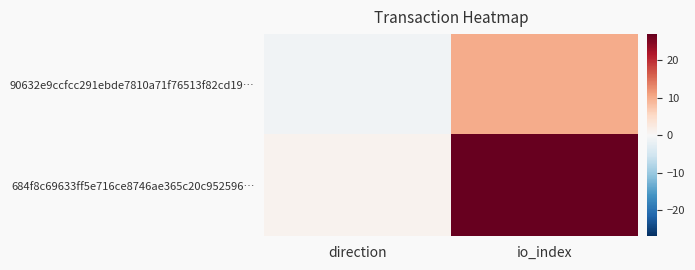

List the series in order of their overall mean, lowest first.

90632e9ccfcc291ebde7810a71f76513f82cd19…, 684f8c69633ff5e716ce8746ae365c20c952596…